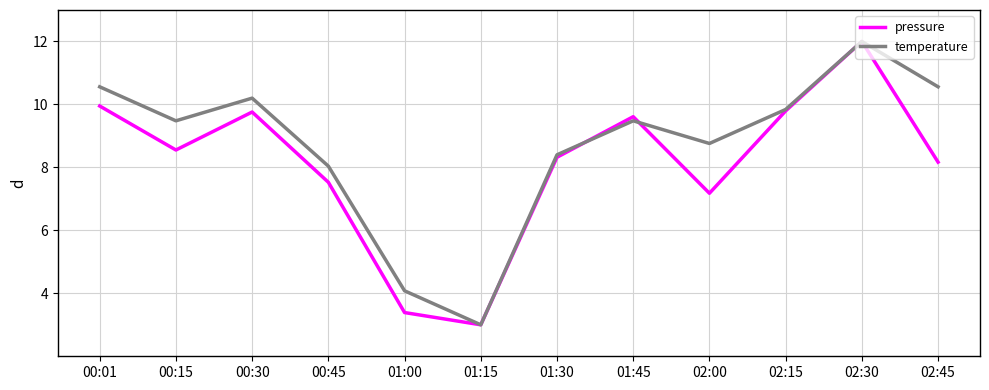

Reading right to left, transcribe all the data shown in this chart.

pressure: 02:45=8.2	02:30=12.0	02:15=9.8	02:00=7.2	01:45=9.6	01:30=8.3	01:15=3.0	01:00=3.4	00:45=7.5	00:30=9.8	00:15=8.6	00:01=10.0
temperature: 02:45=10.6	02:30=12.0	02:15=9.8	02:00=8.8	01:45=9.5	01:30=8.4	01:15=3.0	01:00=4.1	00:45=8.0	00:30=10.2	00:15=9.5	00:01=10.6